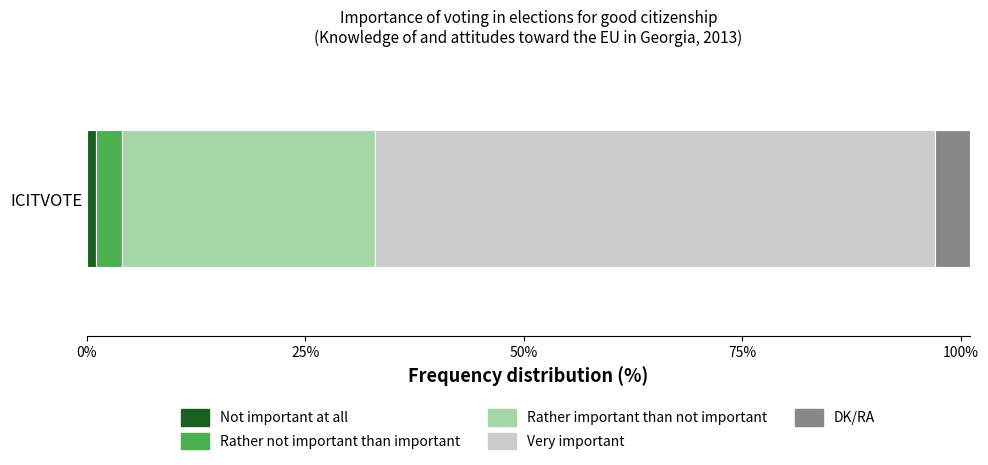

Reading right to left, list all the values displayed in this chart.

4	64	29	3	1